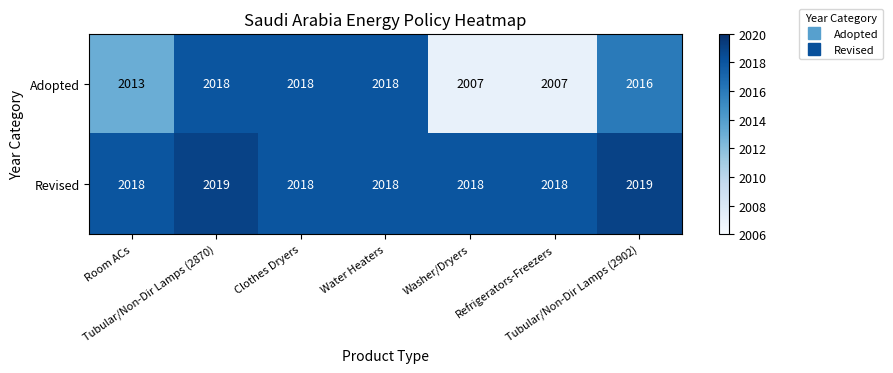

What is the lowest value of the Adopted series?

2007